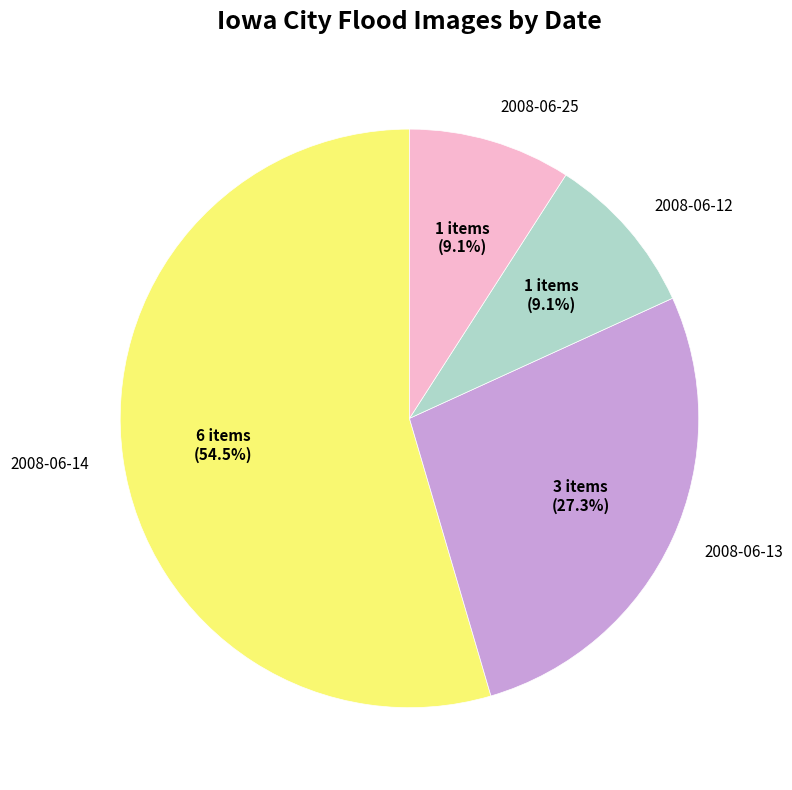

Does any single category account for the majority?

Yes